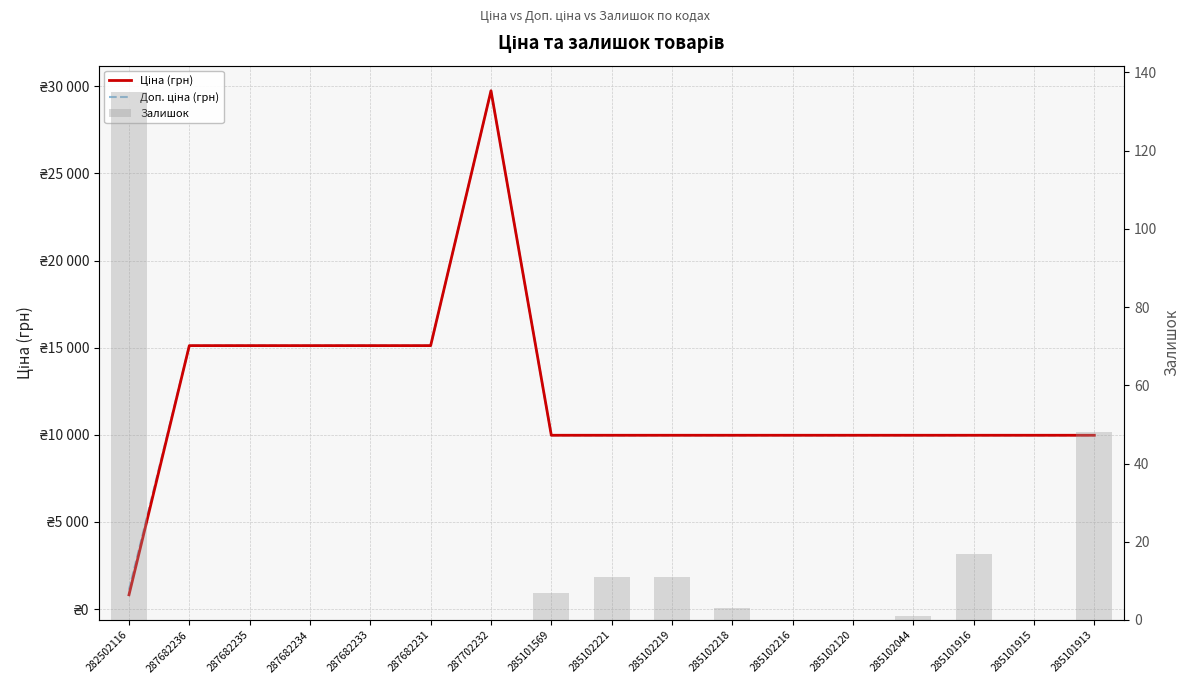

What is the spread (max minus min) of values at 287702232?

29747.2